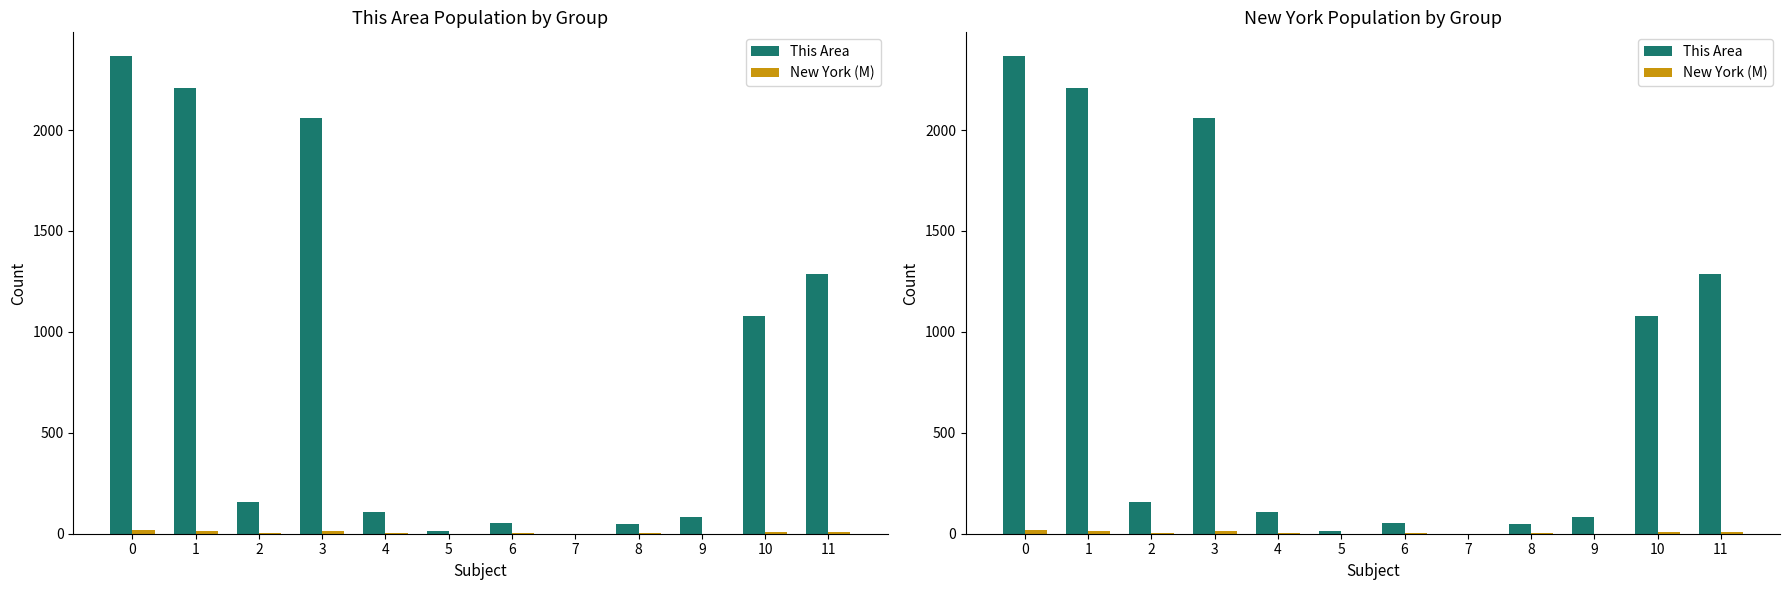

How many positive values does the This Area series have?

11